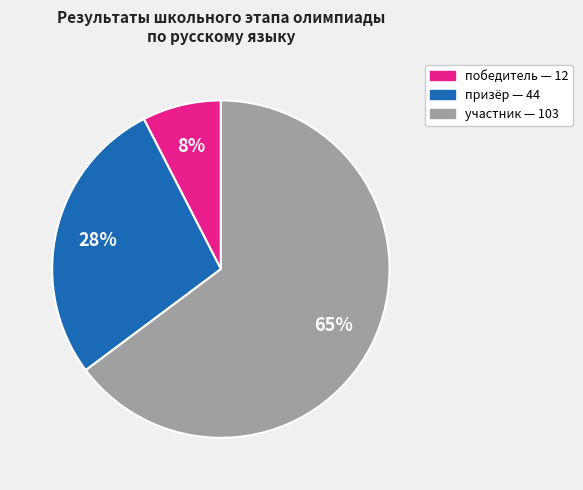

Is there any slice that represents more than half of the pie?

Yes